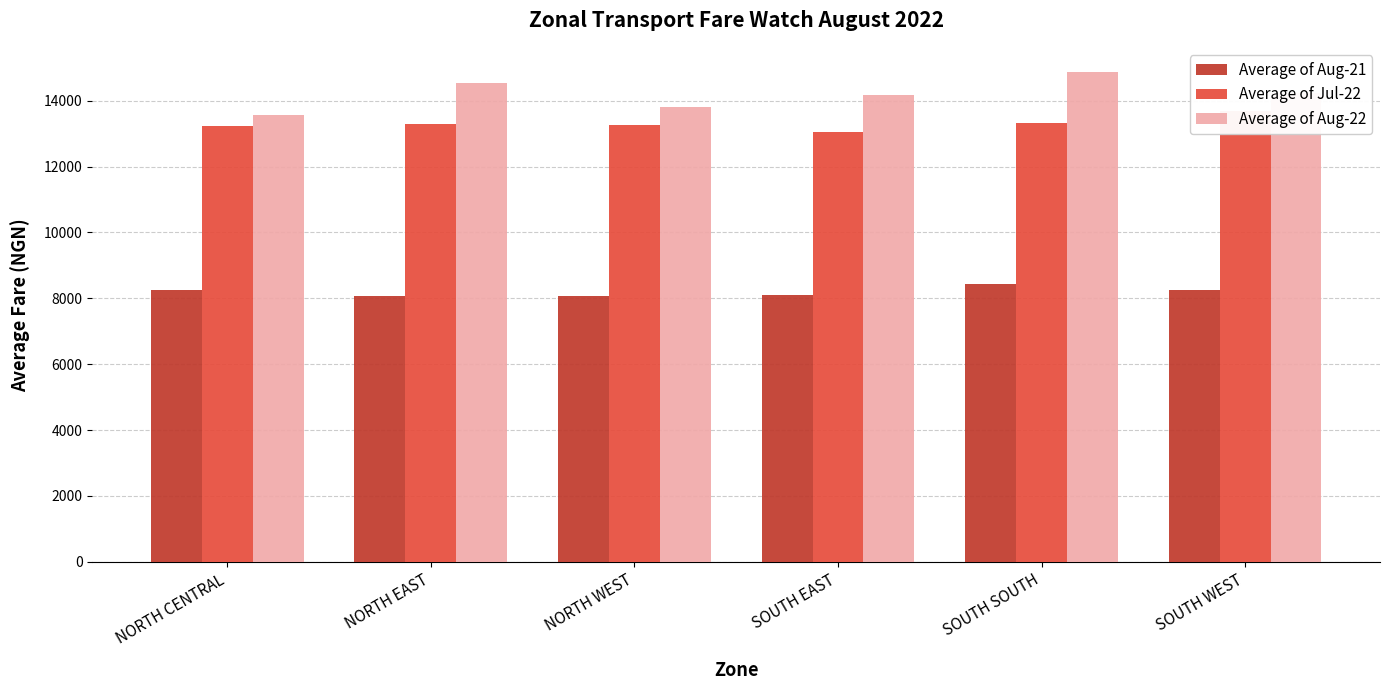

What are all the series names shown in the legend?

Average of Aug-21, Average of Jul-22, Average of Aug-22